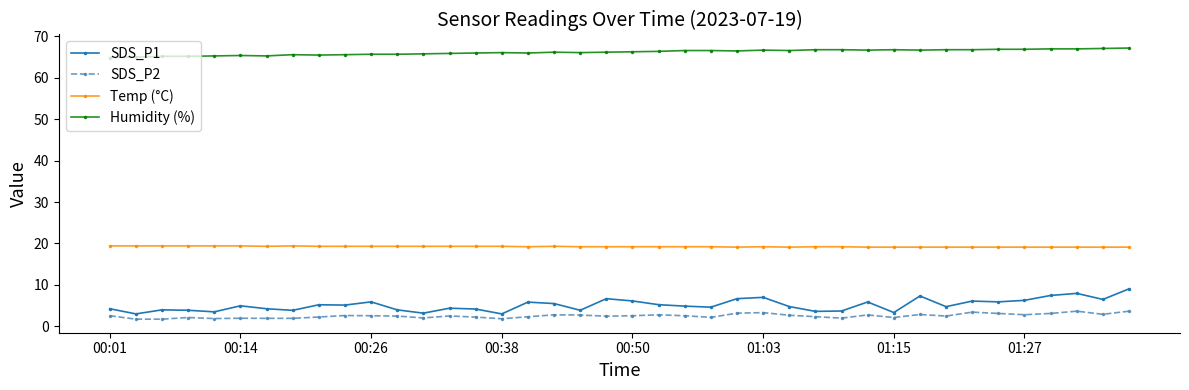

True or false: Temp (°C) and Humidity (%) intersect in this chart.

False